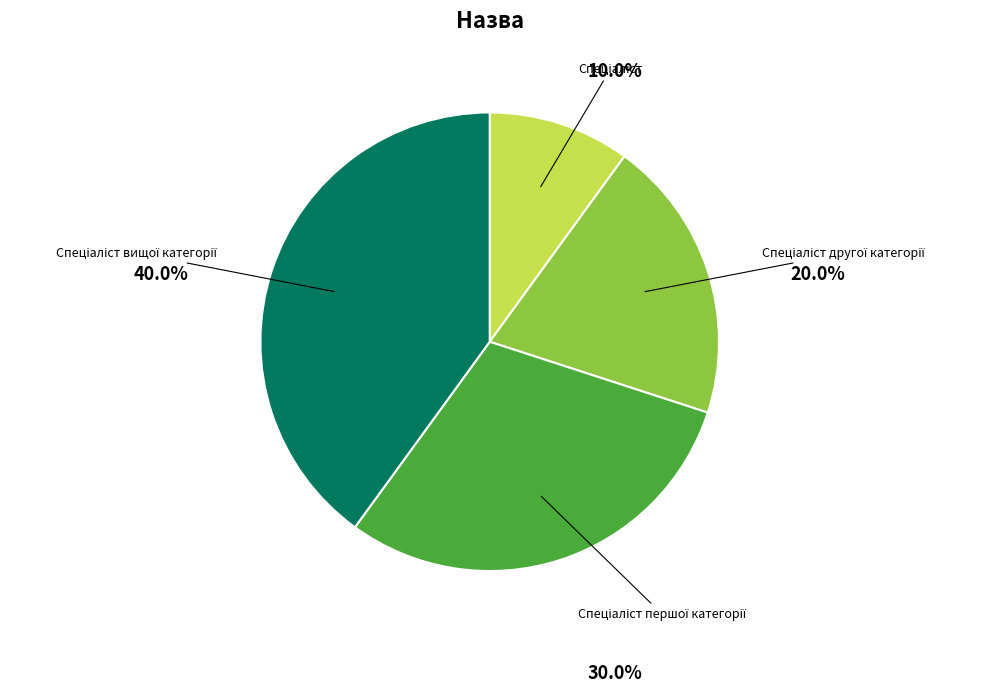

Is there a majority slice in this chart?

No